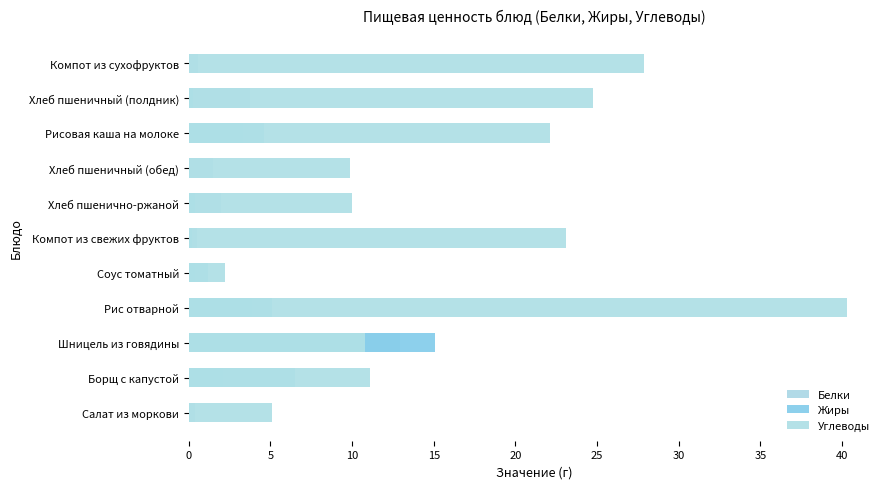

List the series in order of their peak value, highest first.

Углеводы, Жиры, Белки